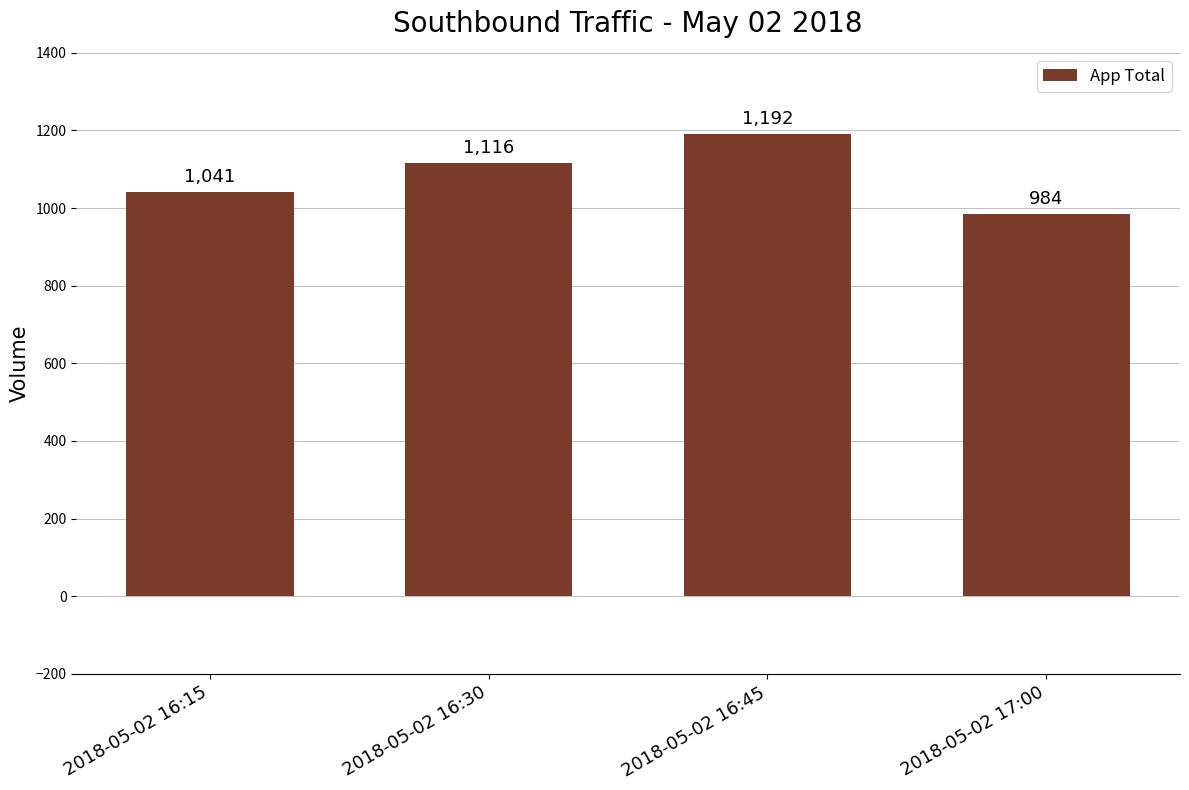

Which label corresponds to the largest value in the chart?

2018-05-02 16:45